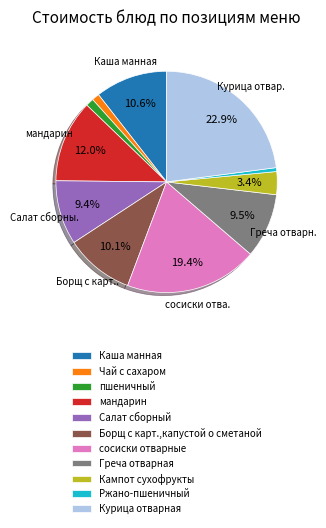

What portion of the pie excludes Курица отварная?

77.1%